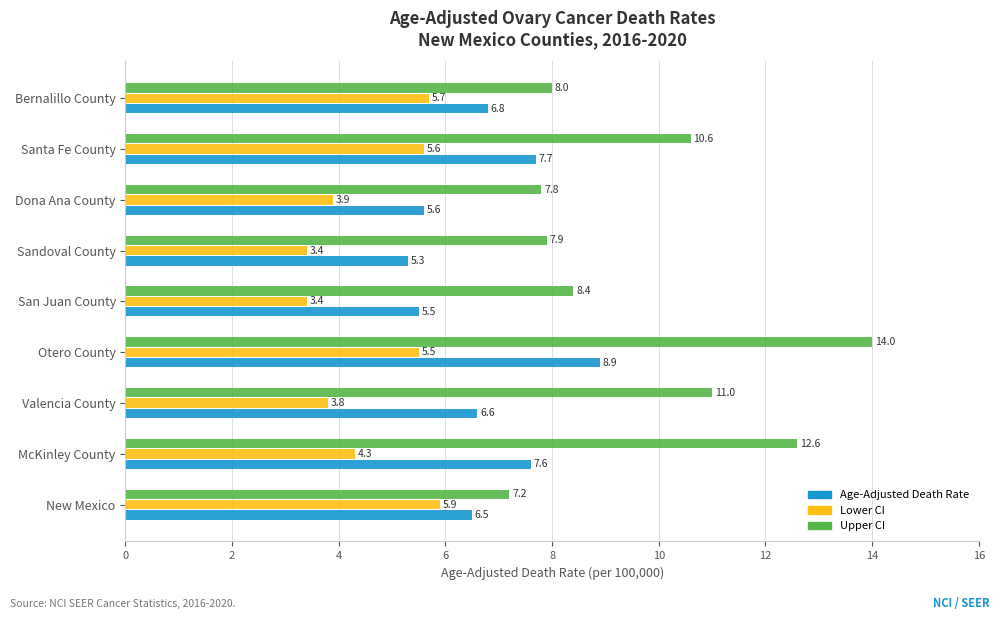

At how many categories does at least one series exceed 5?

9